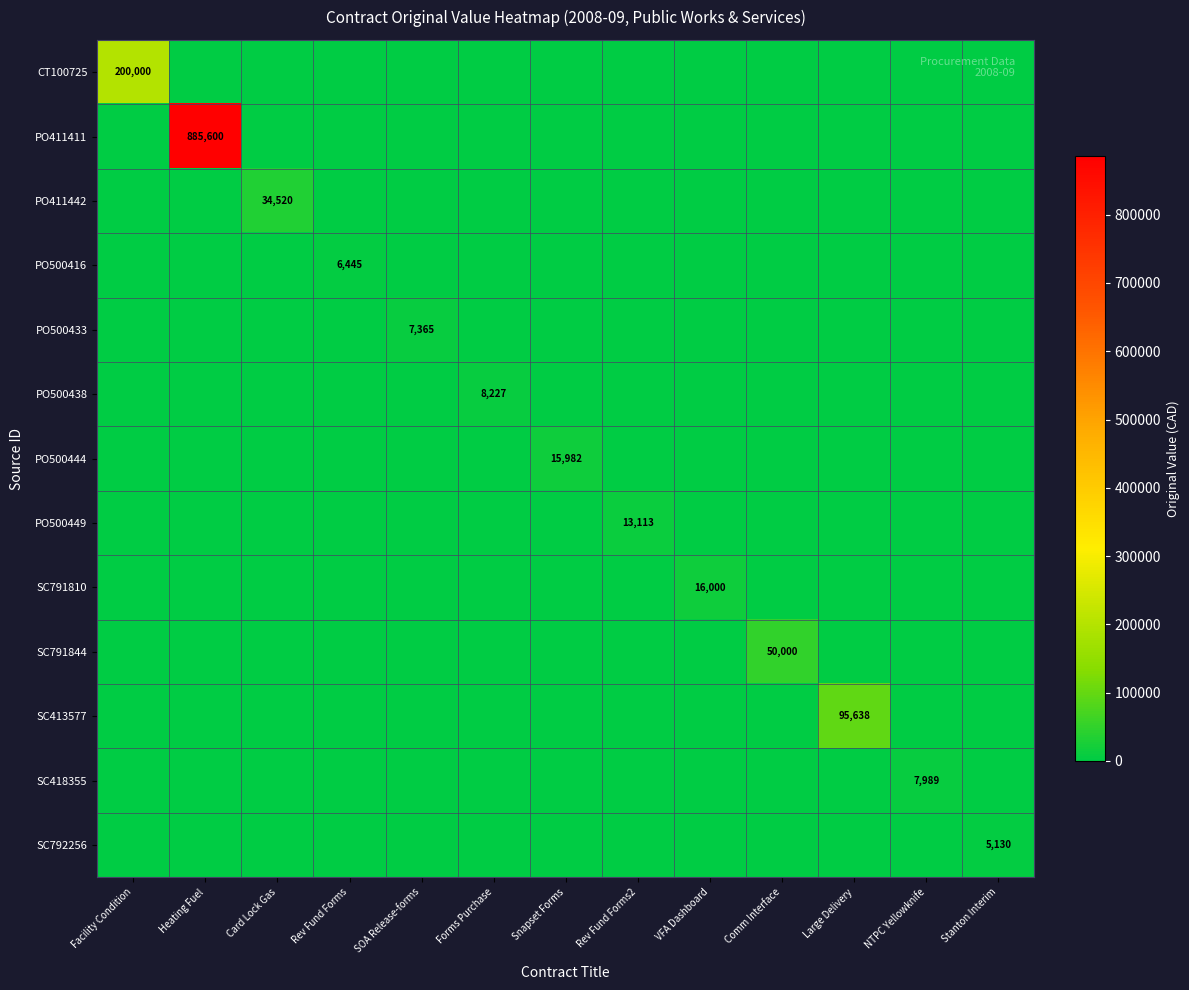

Is it true that CT100725 equals 46278 at Facility Condition?

False